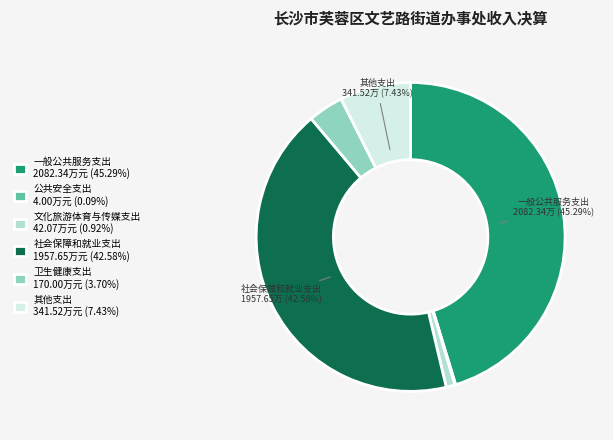

Does 一般公共服务支出 2082.34万元 (45.29%) account for over 50% of the chart?

No